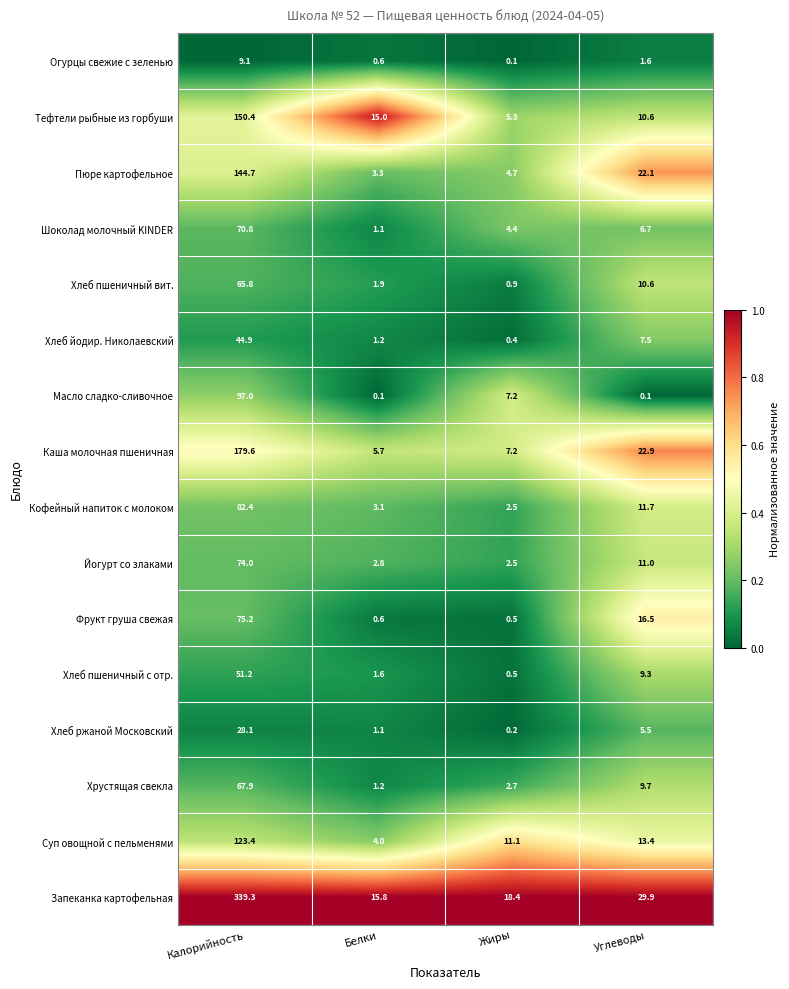

True or false: Кофейный напиток с молоком has a value of 145.1 at Калорийность.

False